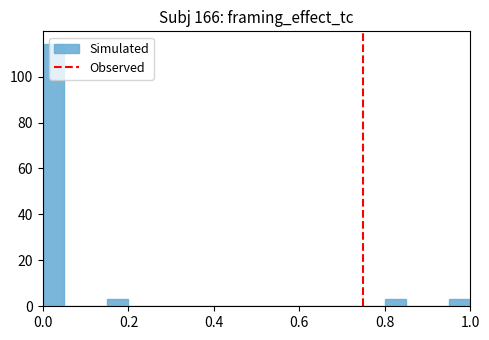

Around what value on the x-axis is the tallest bar? Give the approximate position of its centre, as read against the axis.

0.02